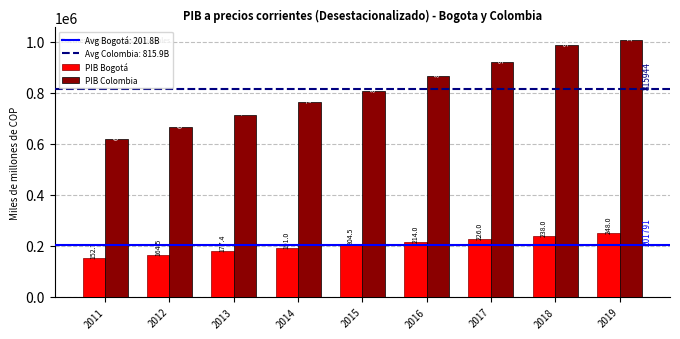

What is the smallest value displayed?

152691.4